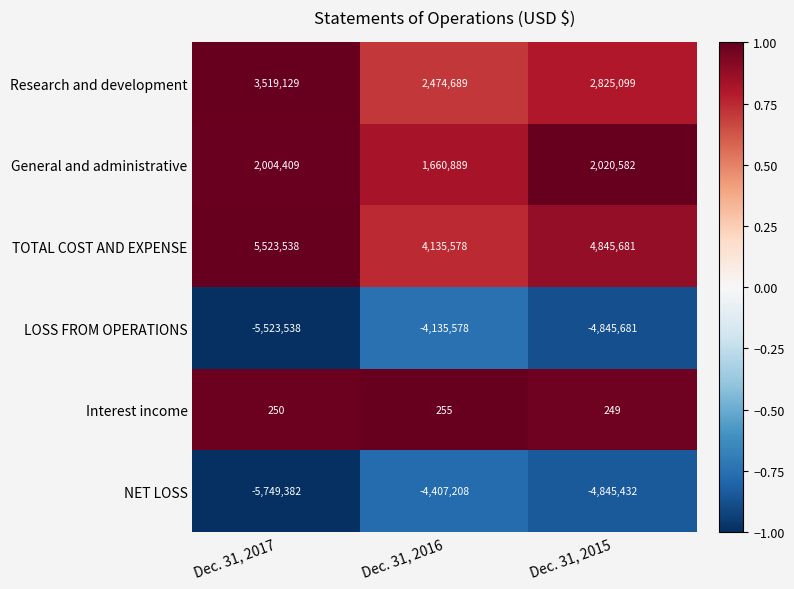

What is the total value across all series at Dec. 31, 2016?

-271375